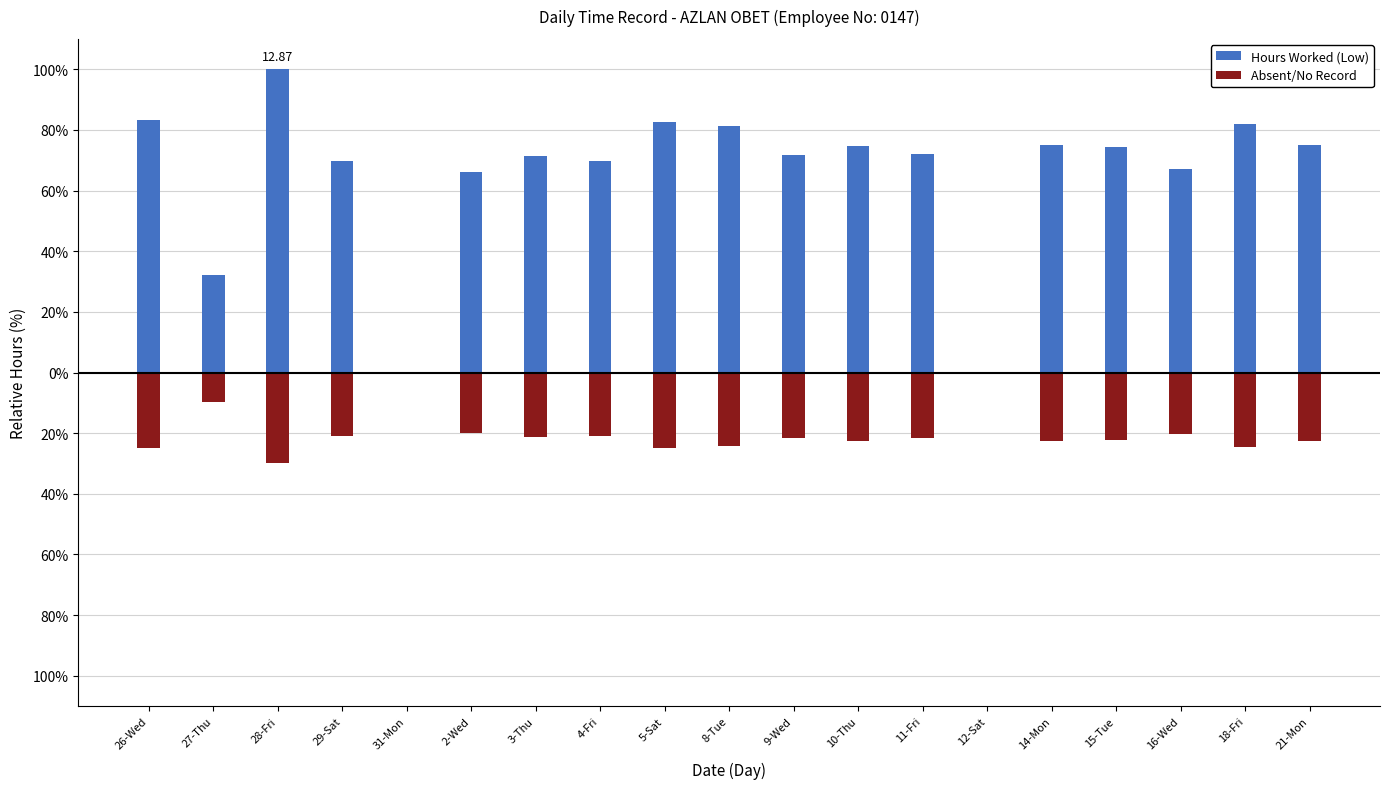

How many values in the Hours Worked (Low) series are below 72?

9